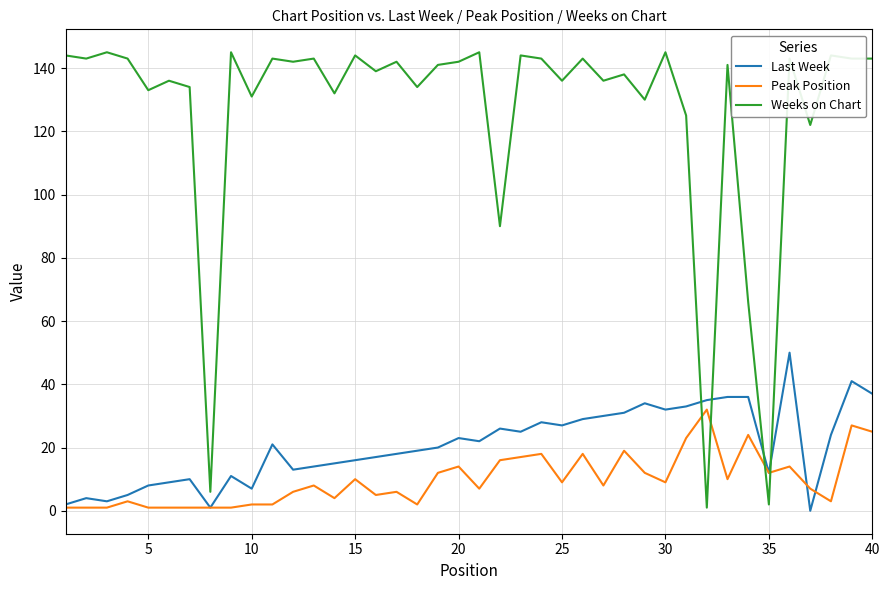

How many lines are shown in the chart?

3